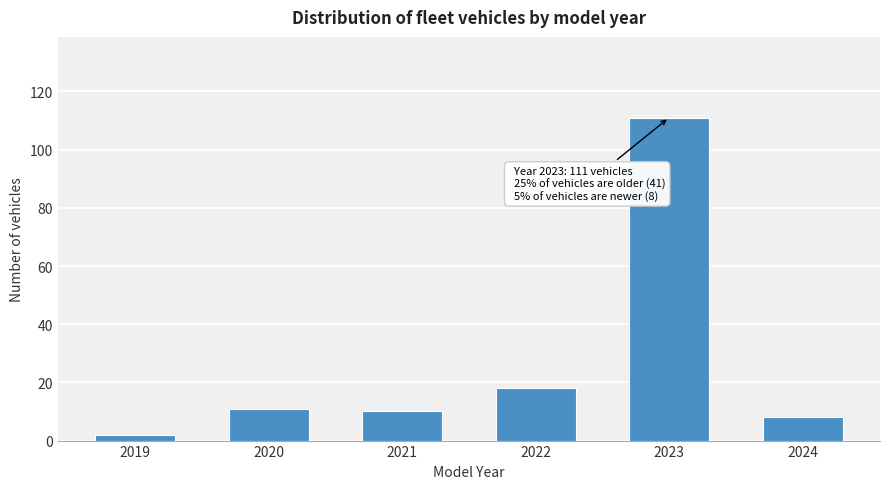

Reading left to right, extract all data points from this chart.

2019=2	2020=11	2021=10	2022=18	2023=111	2024=8